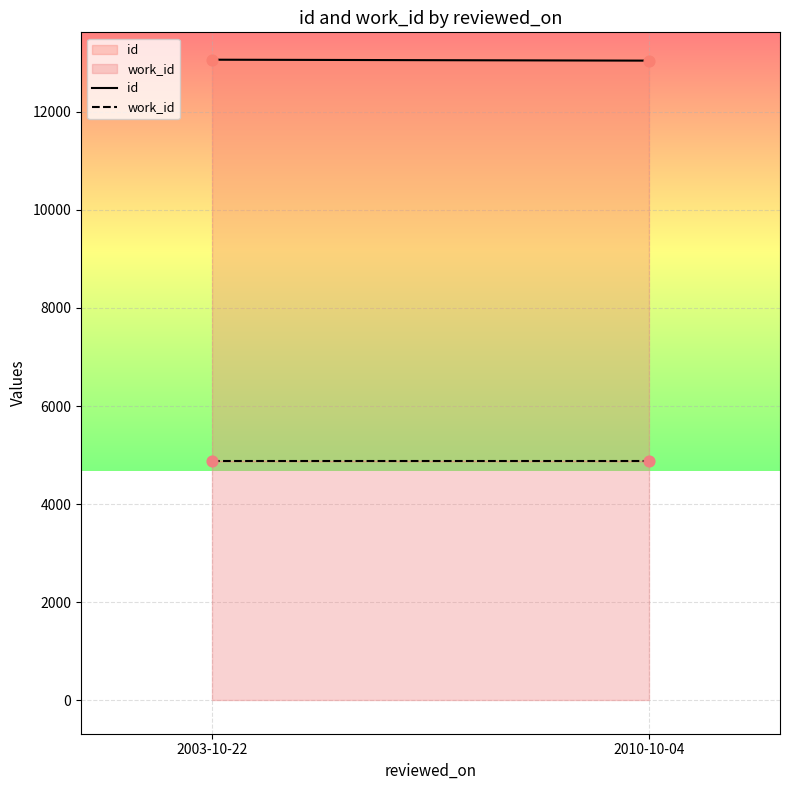

At which category is the sum across all series the highest?

2003-10-22